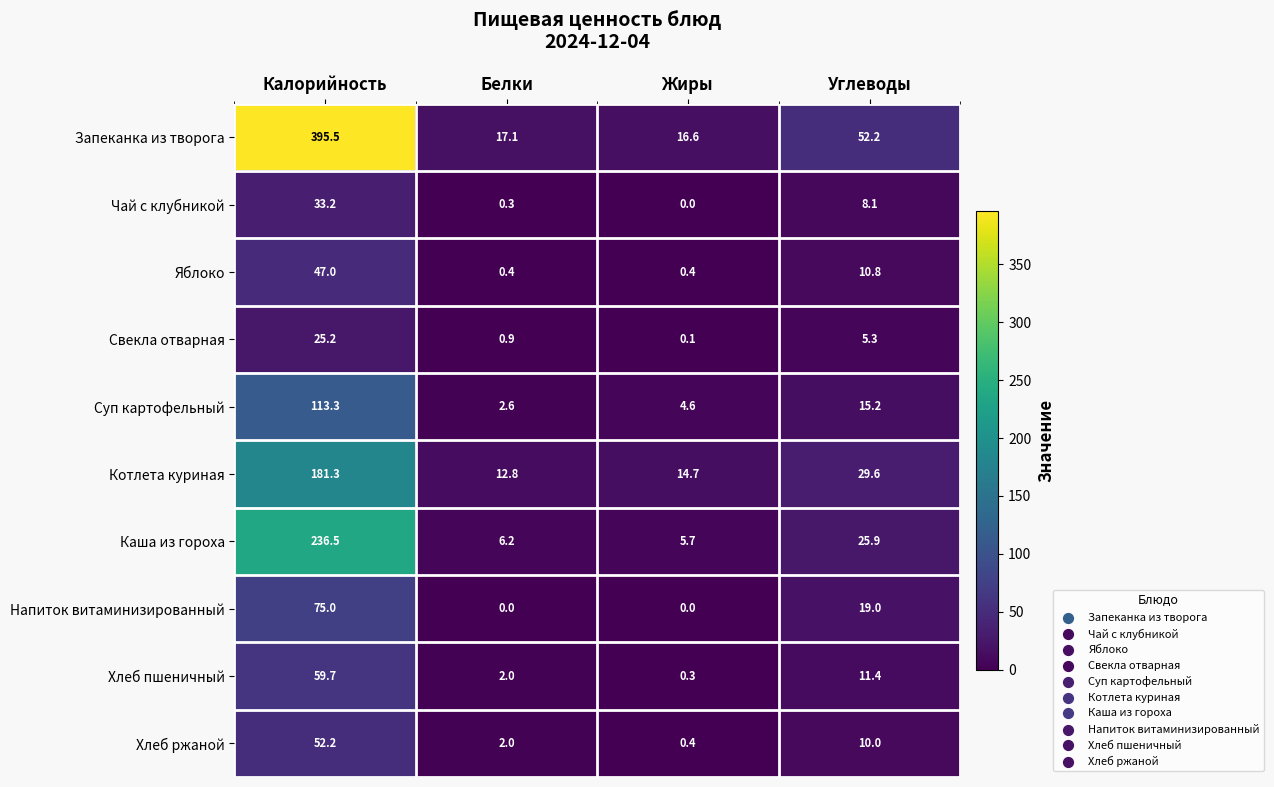

How many data points in Суп картофельный are less than 15?

2